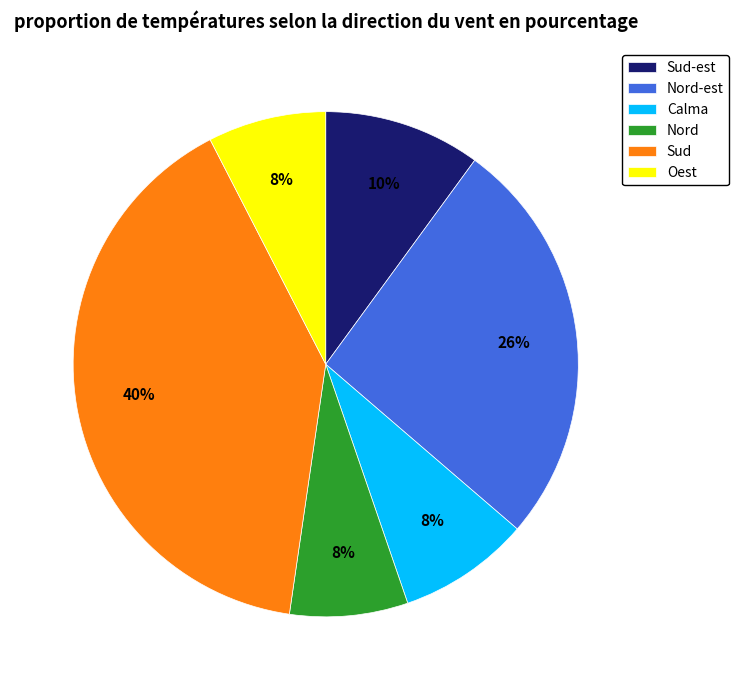

What is the largest slice in the pie chart?

Sud